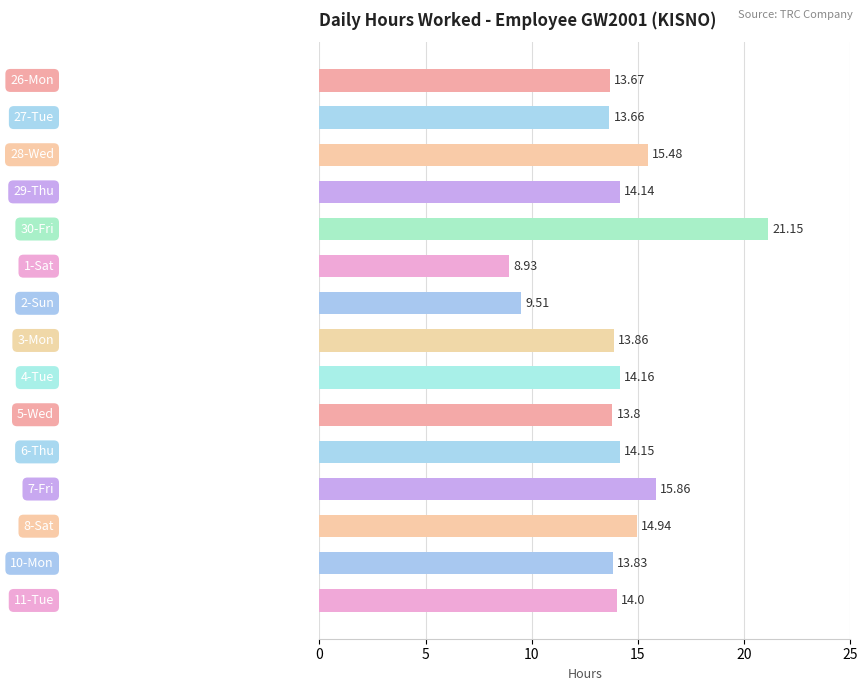

What is the difference between the second highest and minimum values?

6.9